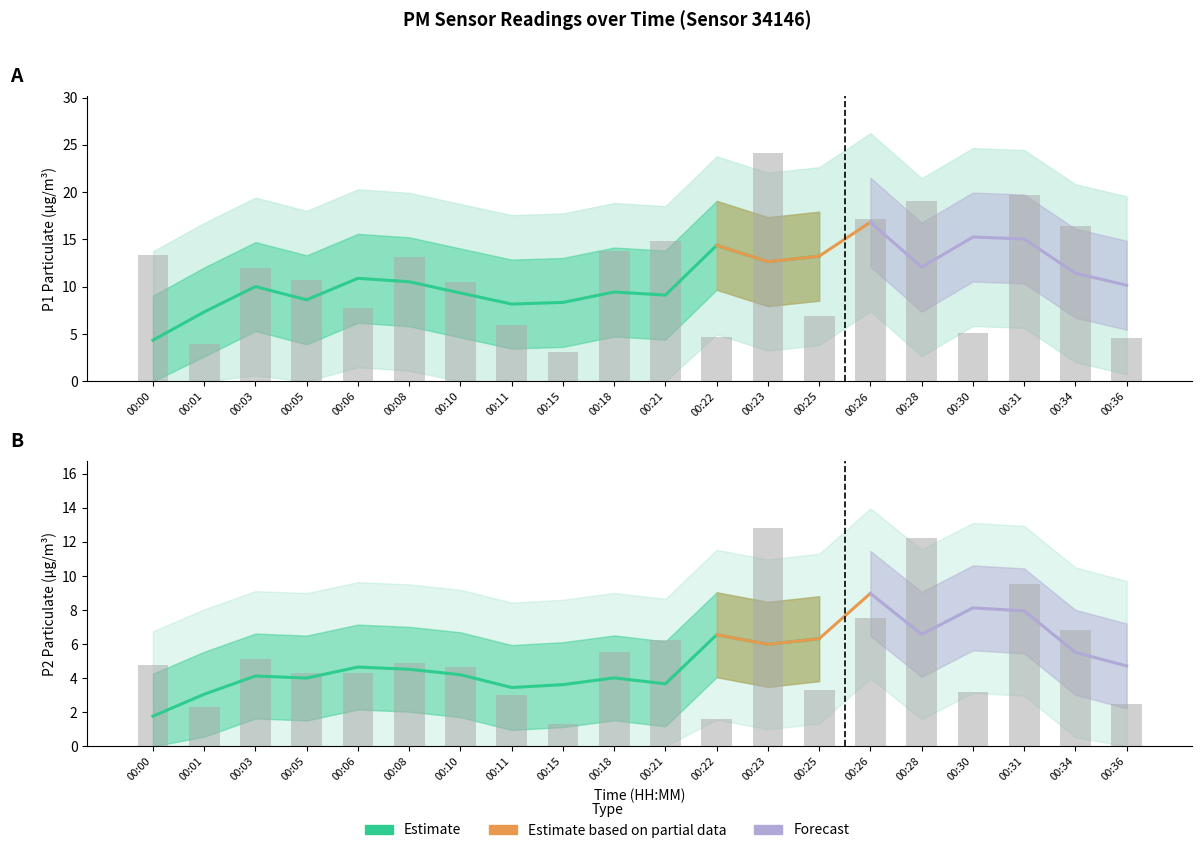

What is the sum of all P1 values?

227.0